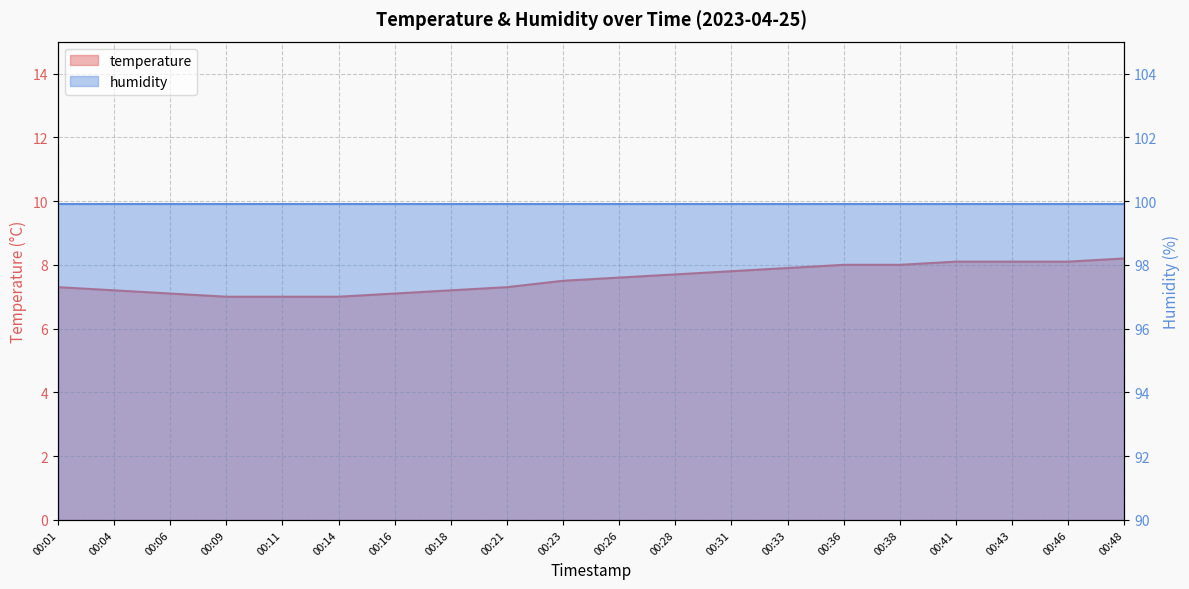

Does the chart display data point markers on the line(s)?

No